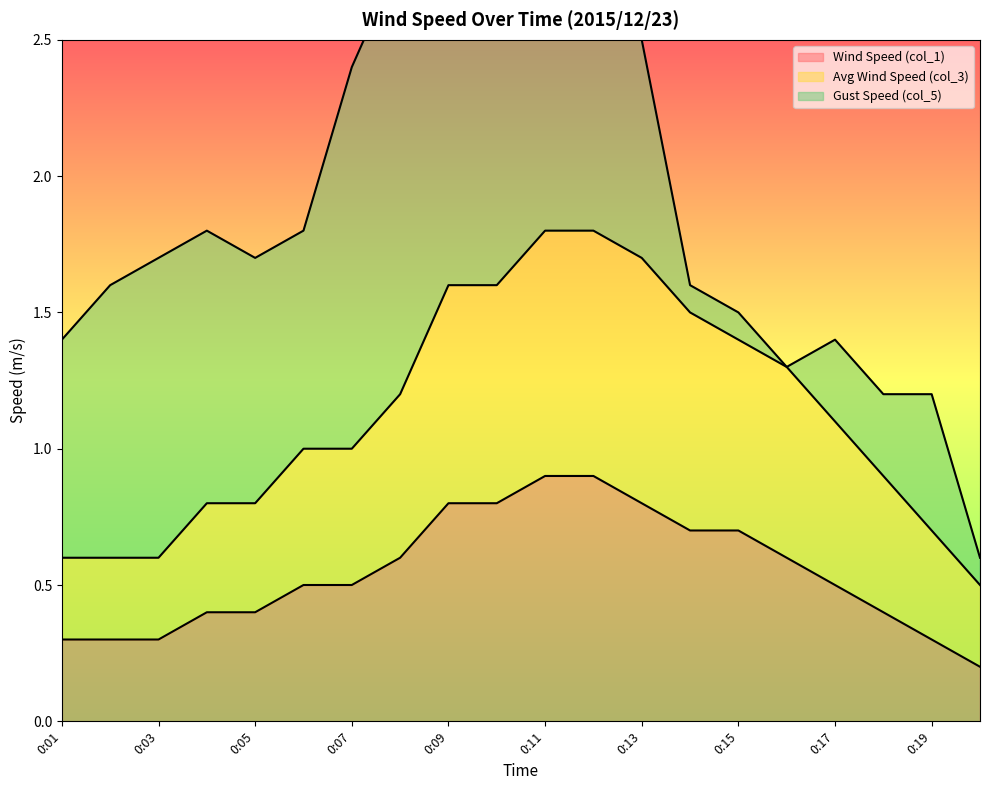

What is the value of the Avg Wind Speed (col_3) point at the 7th from the left?

1.0